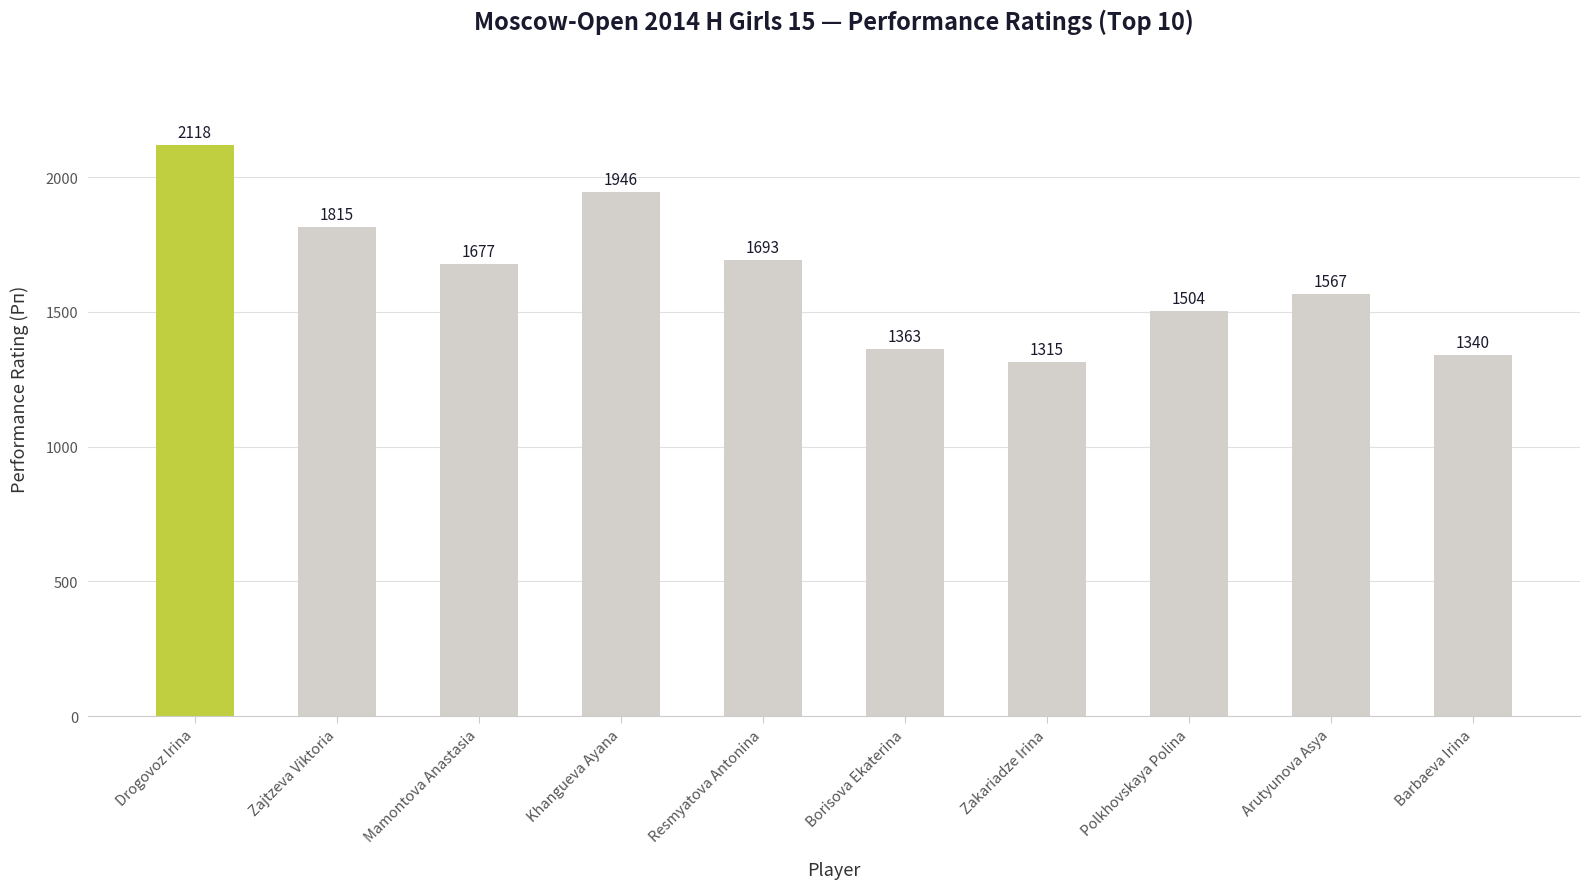

What is the change in value from Zakariadze Irina to Barbaeva Irina?

+25